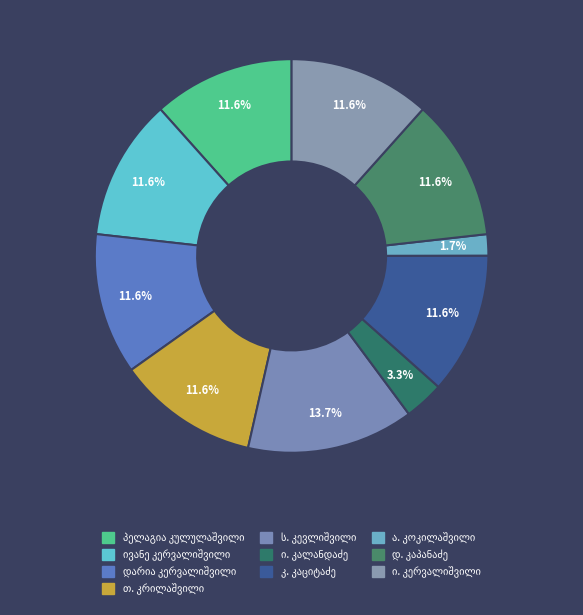

Which category has the smallest portion of the pie?

ალექსანდრე კოკილაშვილი